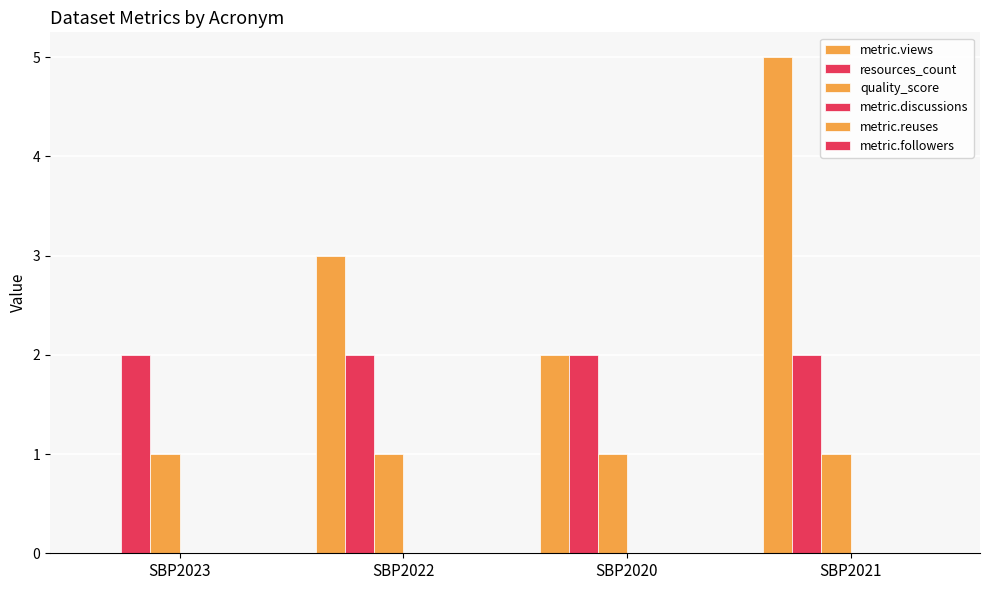

What is the label of the 4th bar from the right?

SBP2023